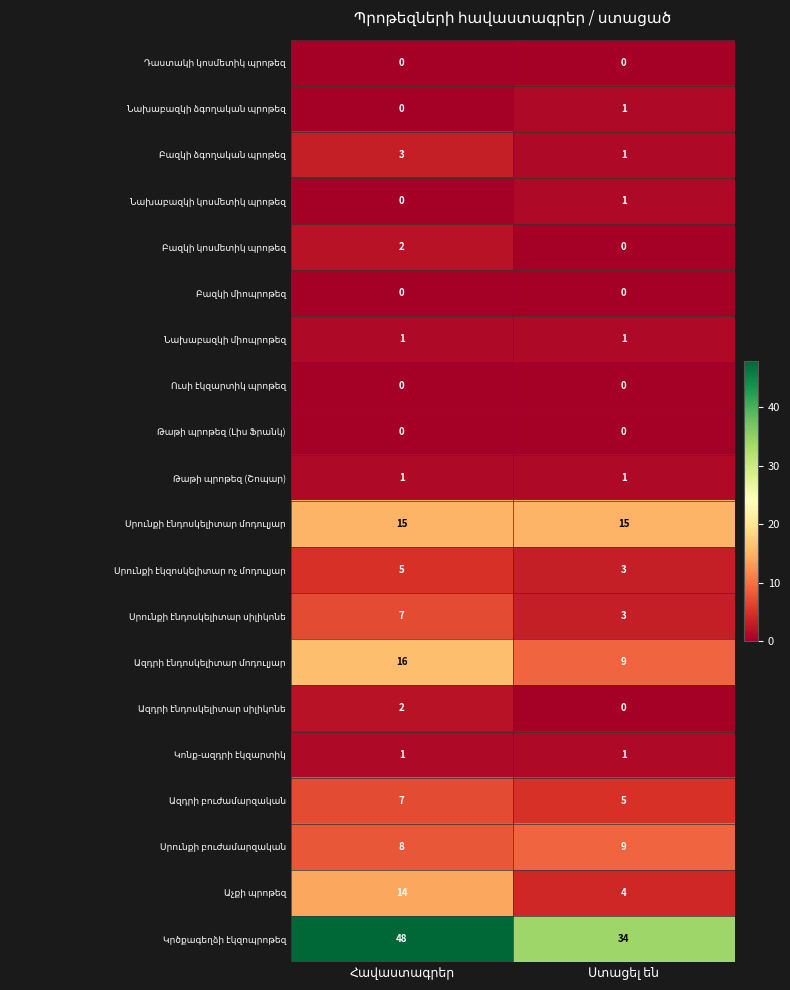

What is the maximum value shown in the chart?

48